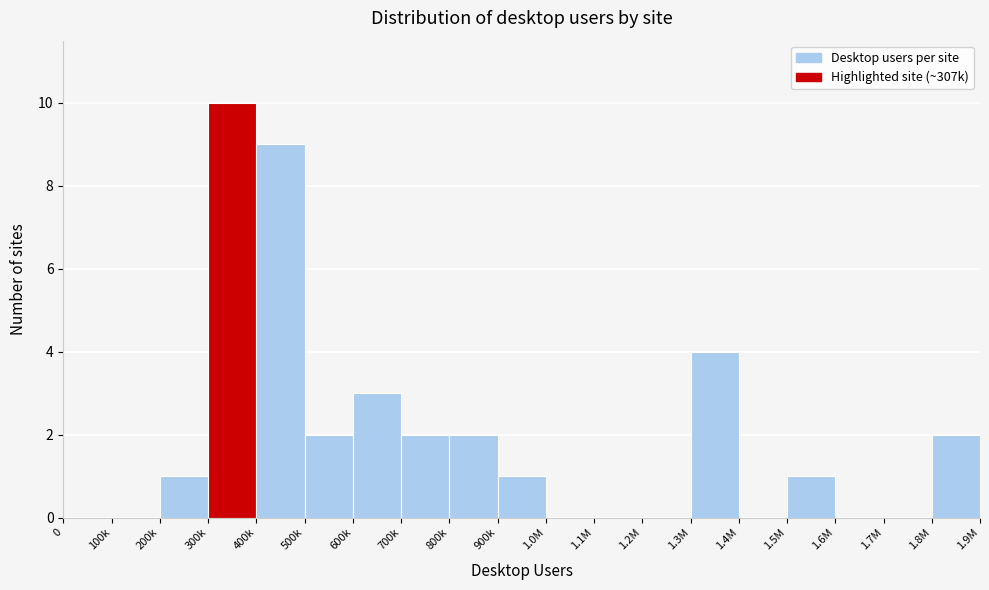

Reading left to right, extract all data points from this chart.

0=0	100k=0	200k=1	300k=10	400k=9	500k=2	600k=3	700k=2	800k=2	900k=1	1.0M=0	1.1M=0	1.2M=0	1.3M=4	1.4M=0	1.5M=1	1.6M=0	1.7M=0	1.8M=2